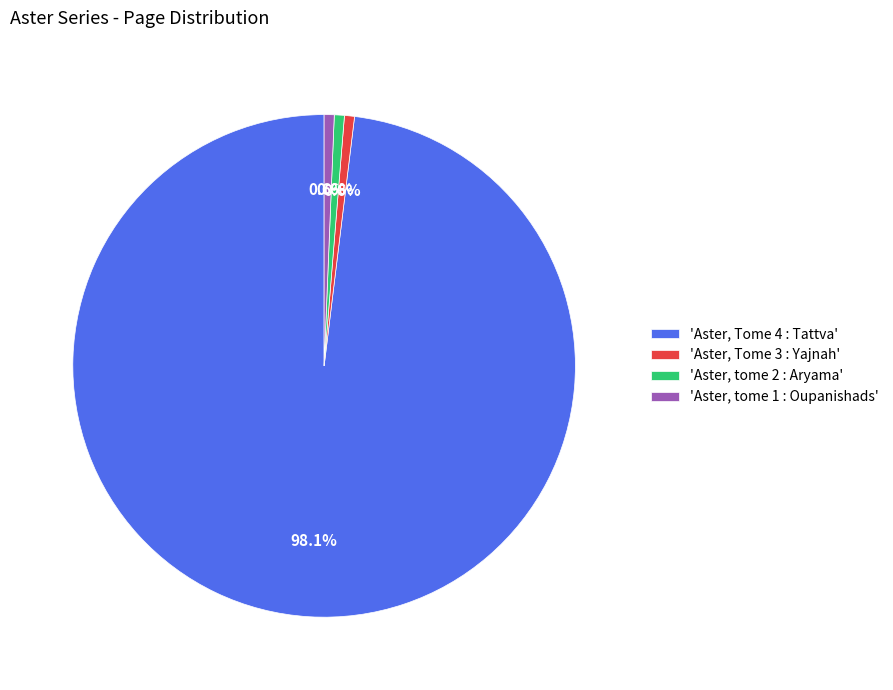

What is the ratio of the value at 'Aster, Tome 4 : Tattva' to the value at 'Aster, tome 1 : Oupanishads'?

152.0